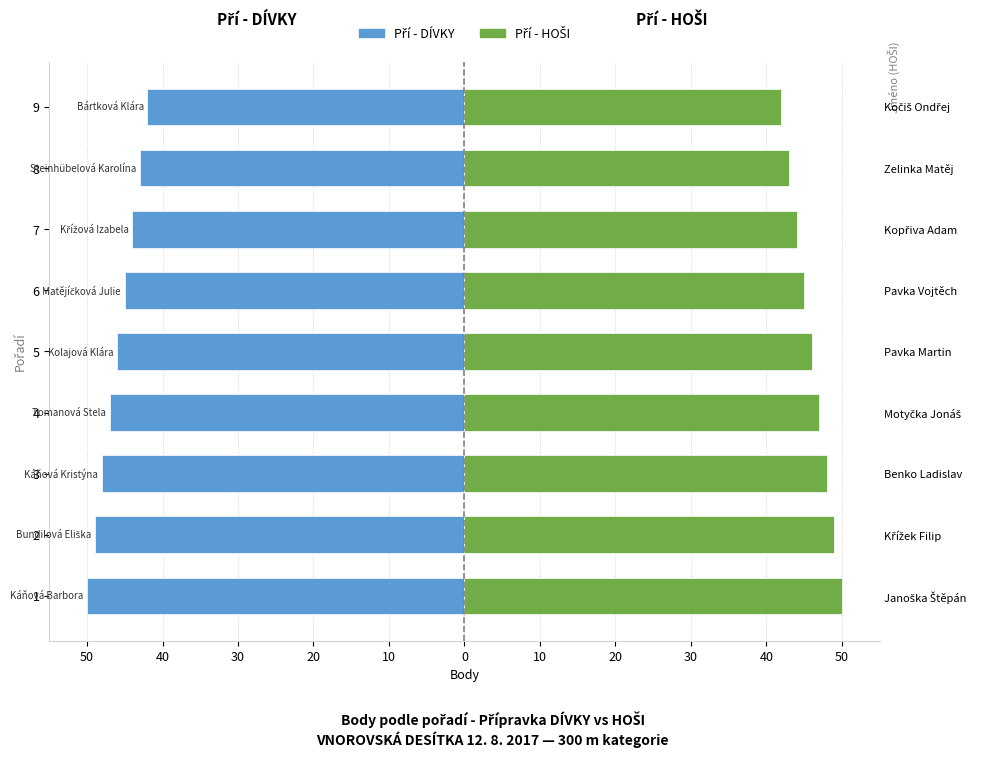

What is the average value of the Pří - DÍVKY series?

-46